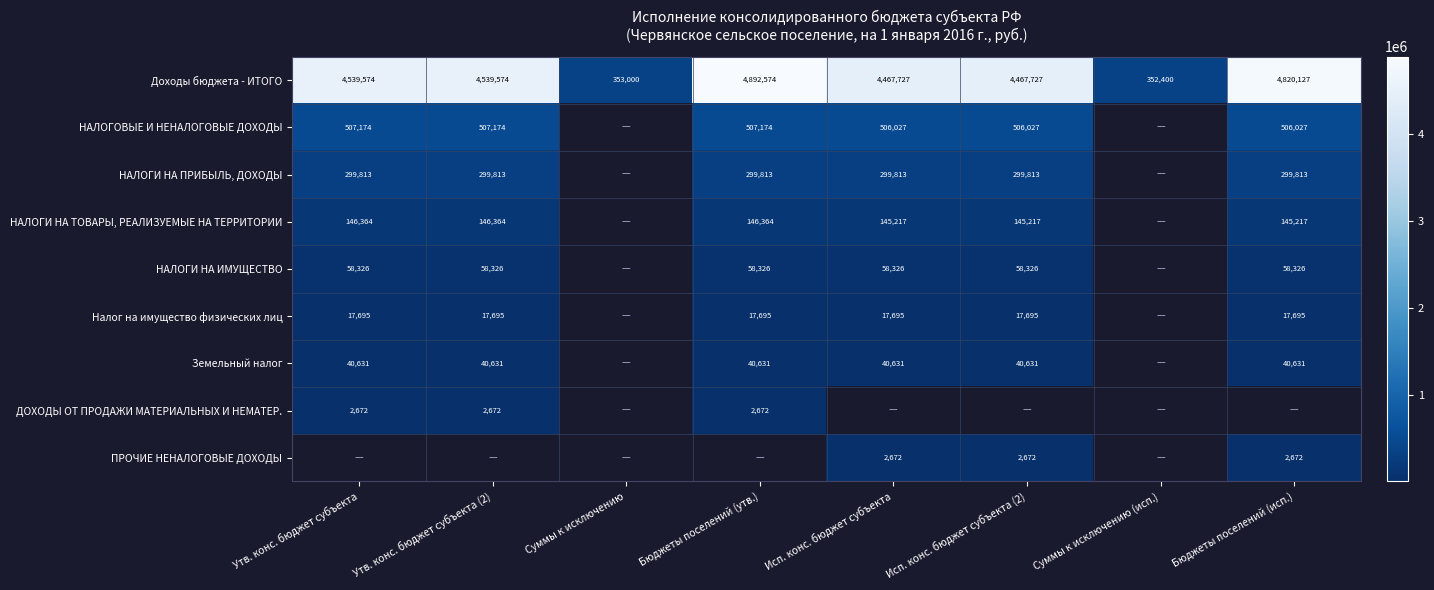

Is it true that НАЛОГИ НА ТОВАРЫ, РЕАЛИЗУЕМЫЕ НА ТЕРРИТОРИИ equals 94429.5 at Бюджеты поселений (утв.)?

False